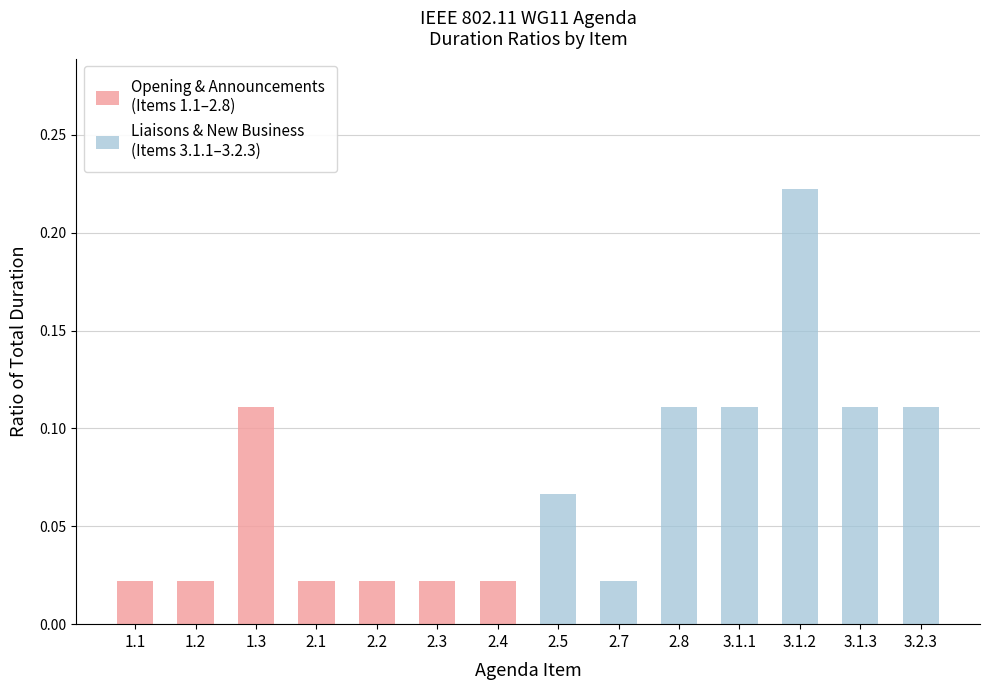

Where is Liaisons & New Business
(Items 3.1.1–3.2.3) nearest to the value 0?

1.1